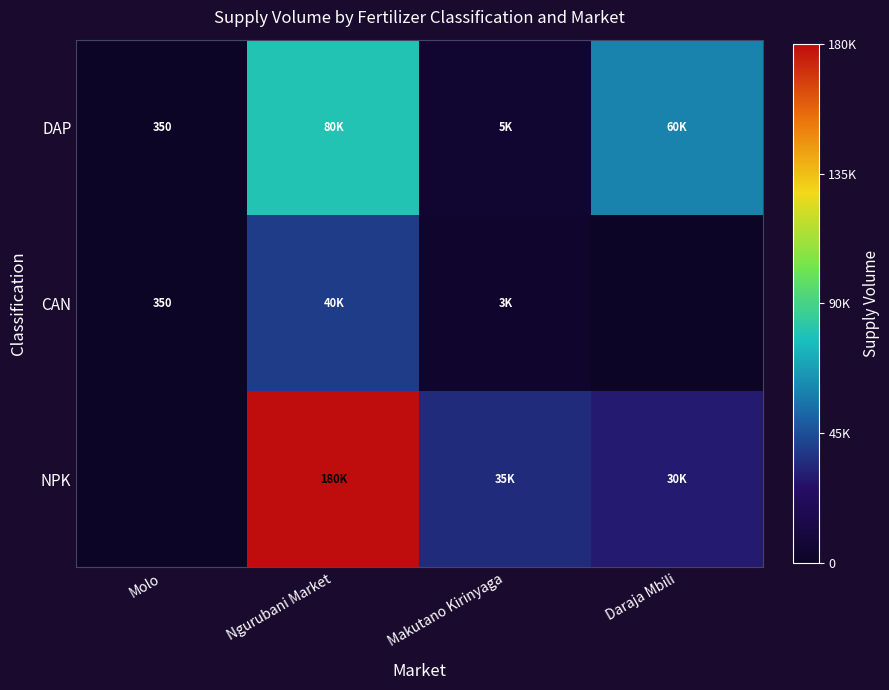

At how many categories does at least one series exceed 128127?

1